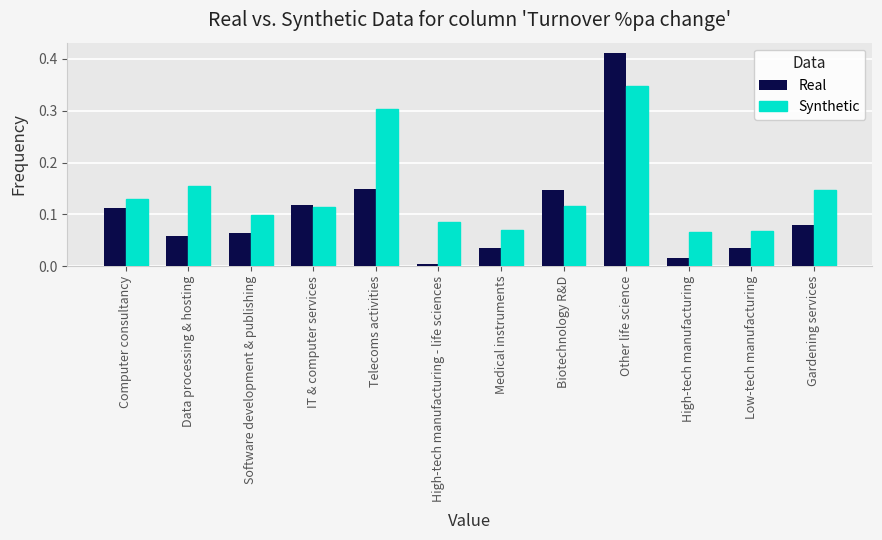

At High-tech manufacturing, list the series in order from smallest to largest.

Real, Synthetic